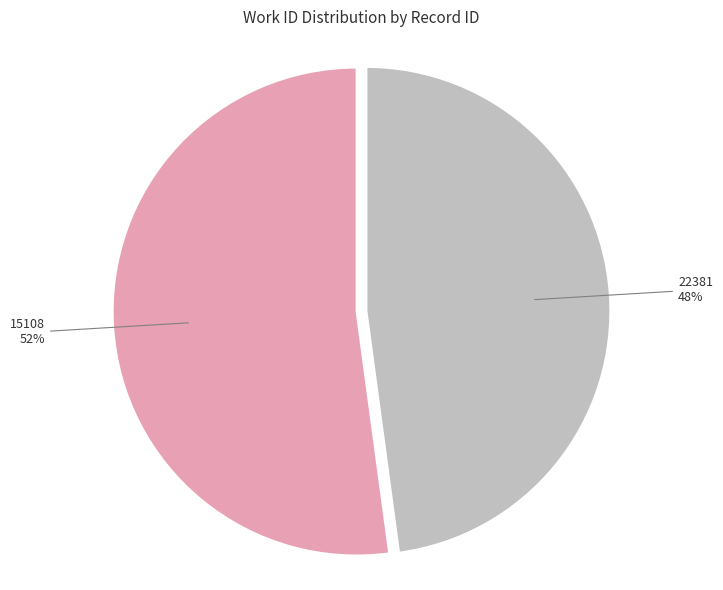

Is there any slice that represents more than half of the pie?

Yes